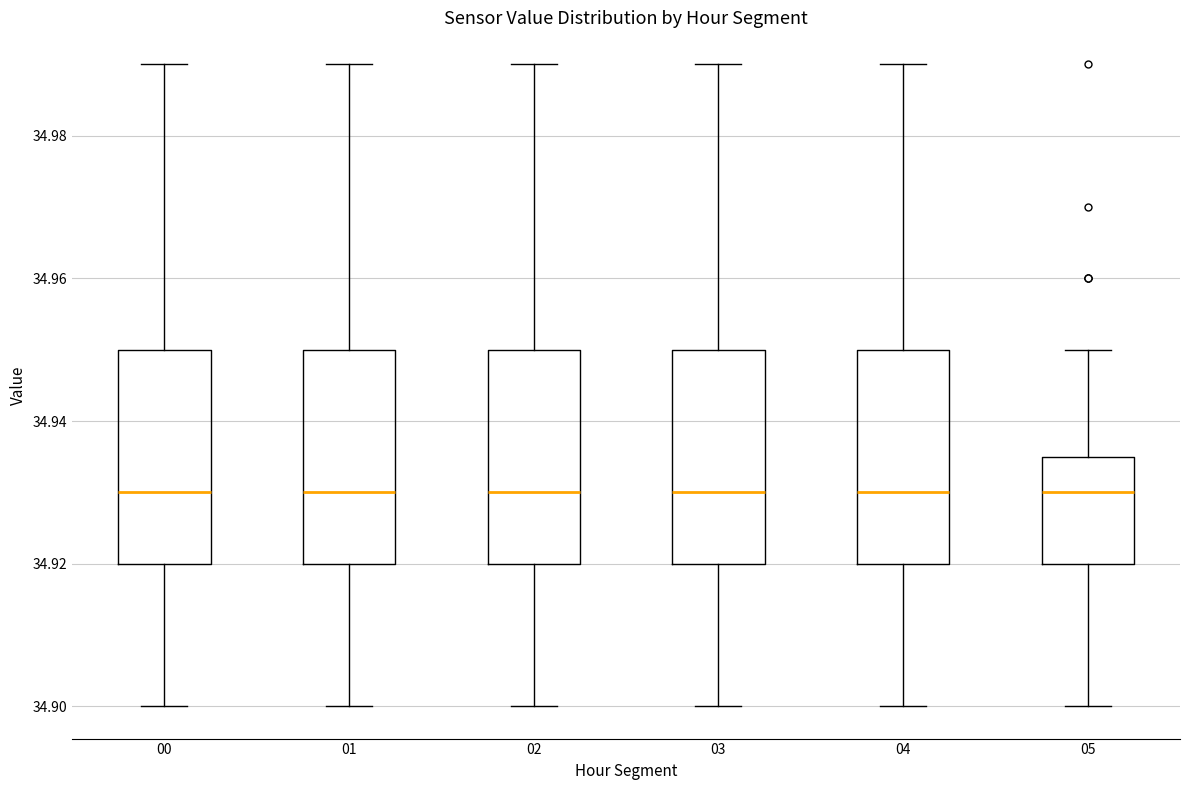

Where does the lower whisker of the box at x = 05 end on the y-axis? The values are not printed on the chart, so give them approximately, as read against the axis.

34.900